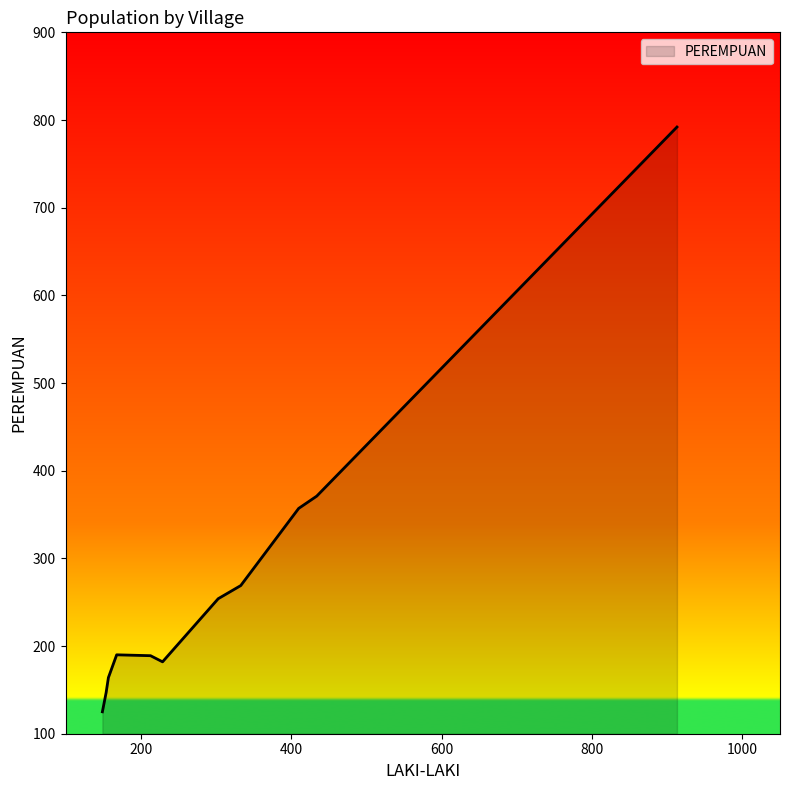

What is the maximum value shown in the chart?

792